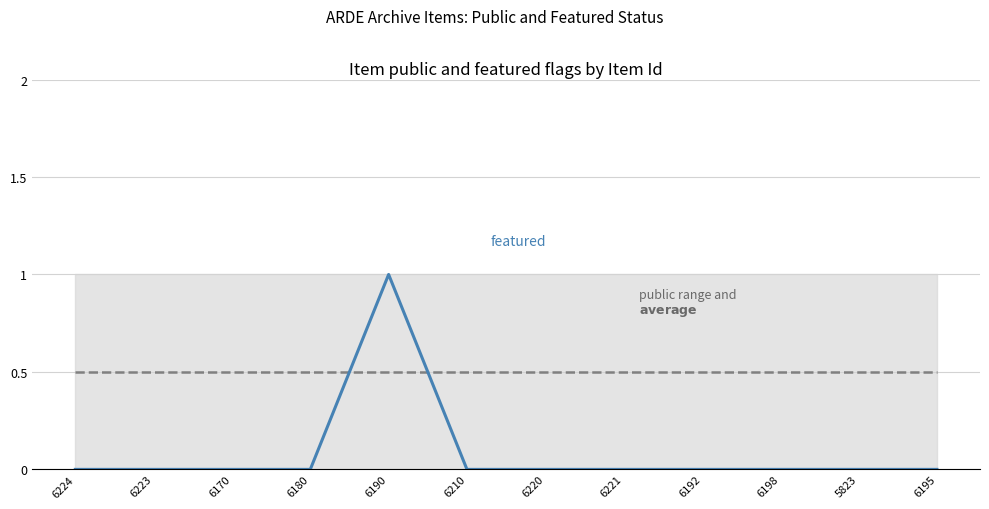

Is it true that featured equals -0.5 at 6221?

False